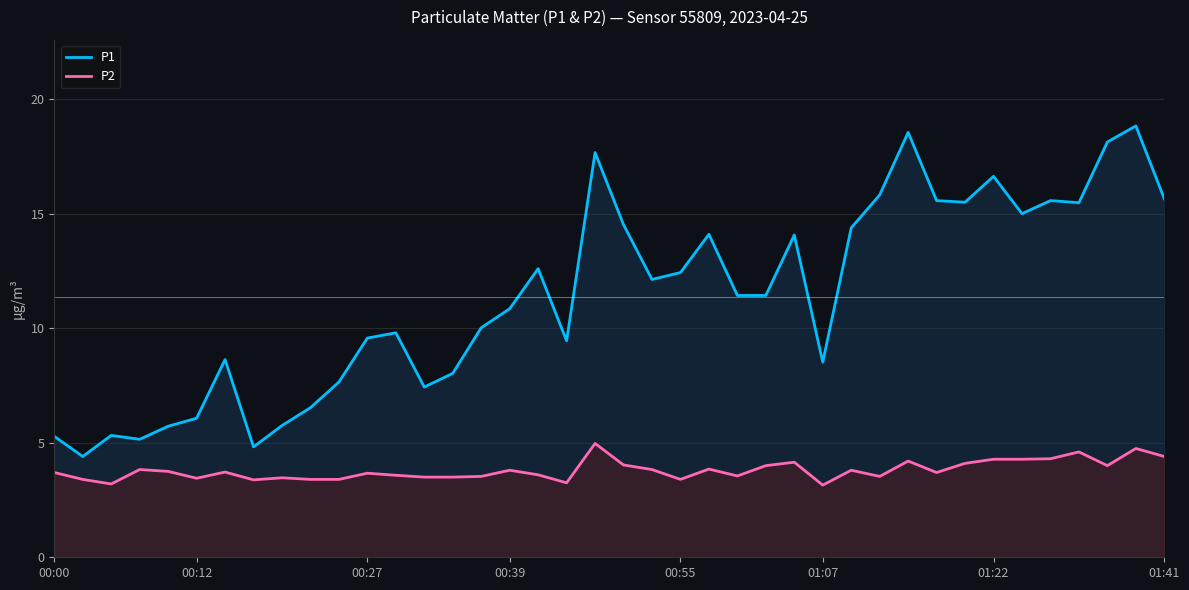

Rank the series by their average value, from lowest to highest.

P2, P1